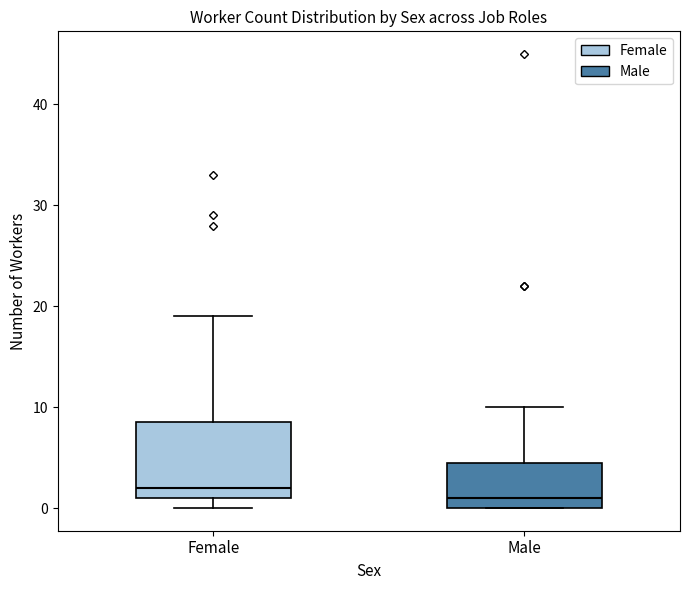

Where does the median line of the box for Female sit on the y-axis? The values are not printed on the chart, so give them approximately, as read against the axis.

2